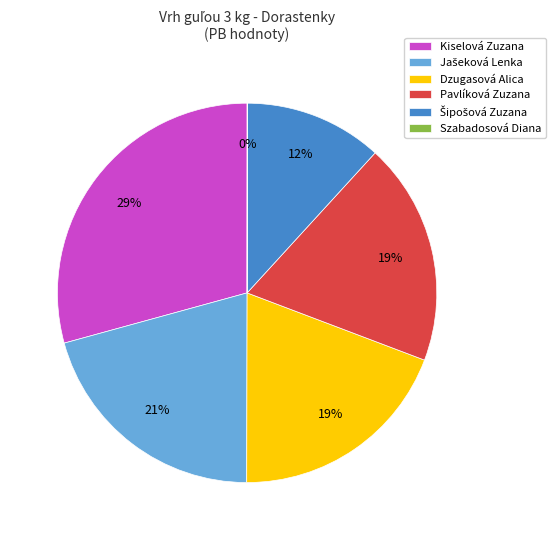

Which slice is the largest?

Kiselová Zuzana